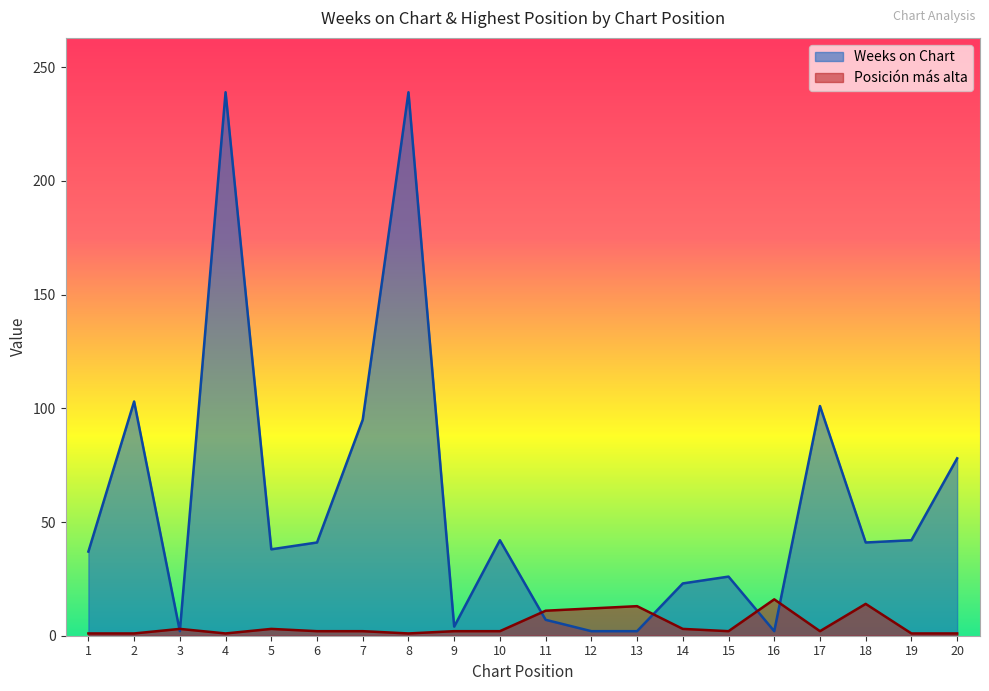

How many interior local peaks does the Posicion mas alta series have?

5